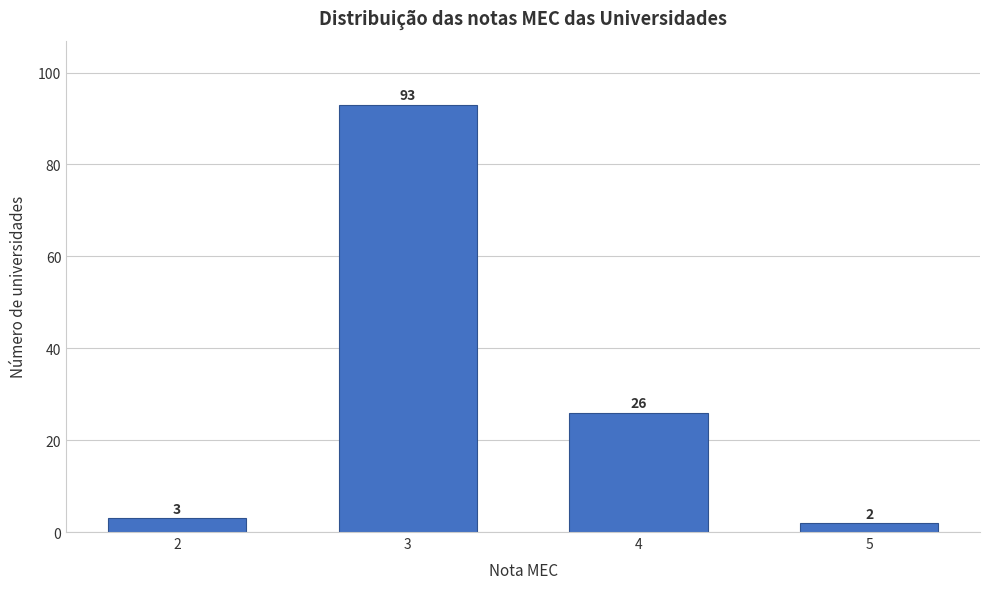

Reading left to right, what are all the values shown in this chart?

2=3	3=93	4=26	5=2